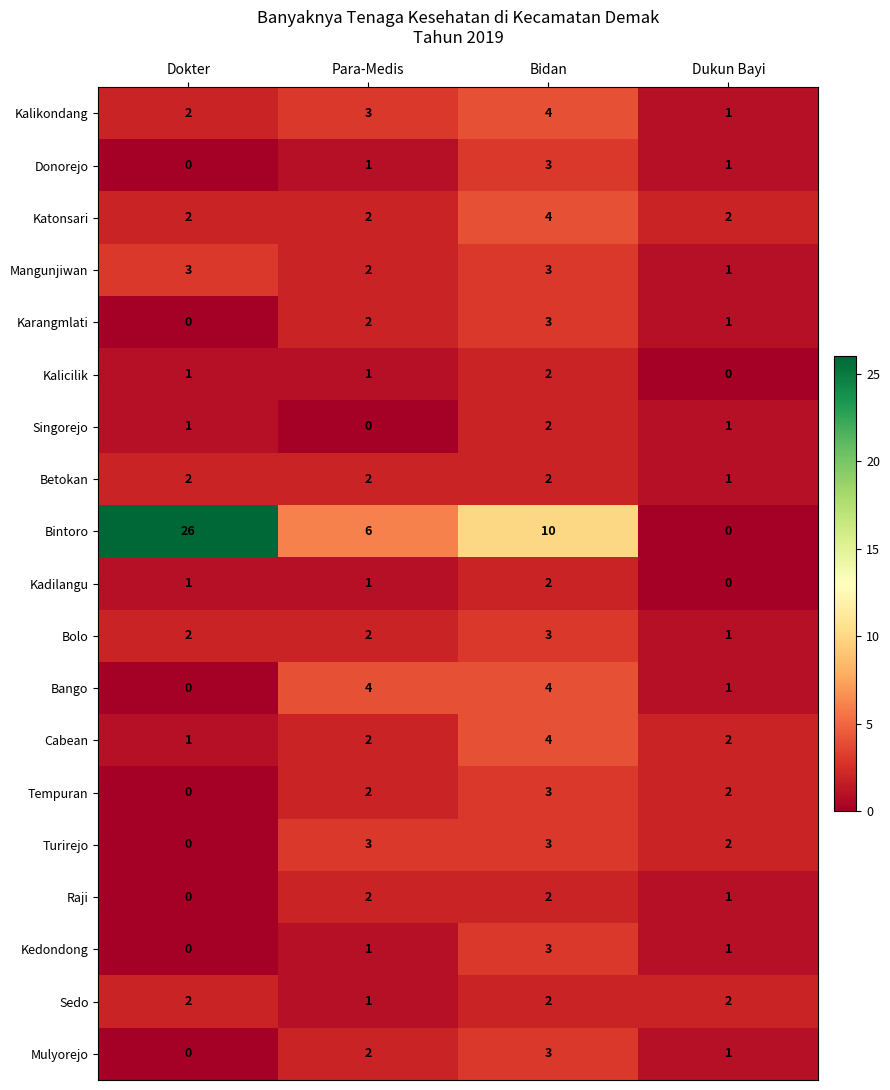

How many data points does each series have?

4